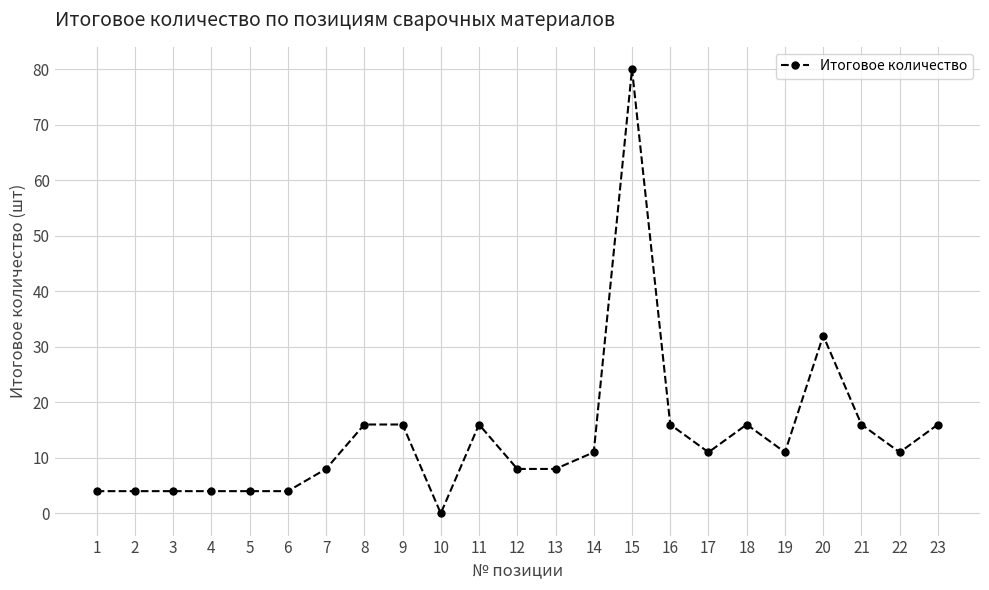

What is the sum of the values at 18 and 15?

96